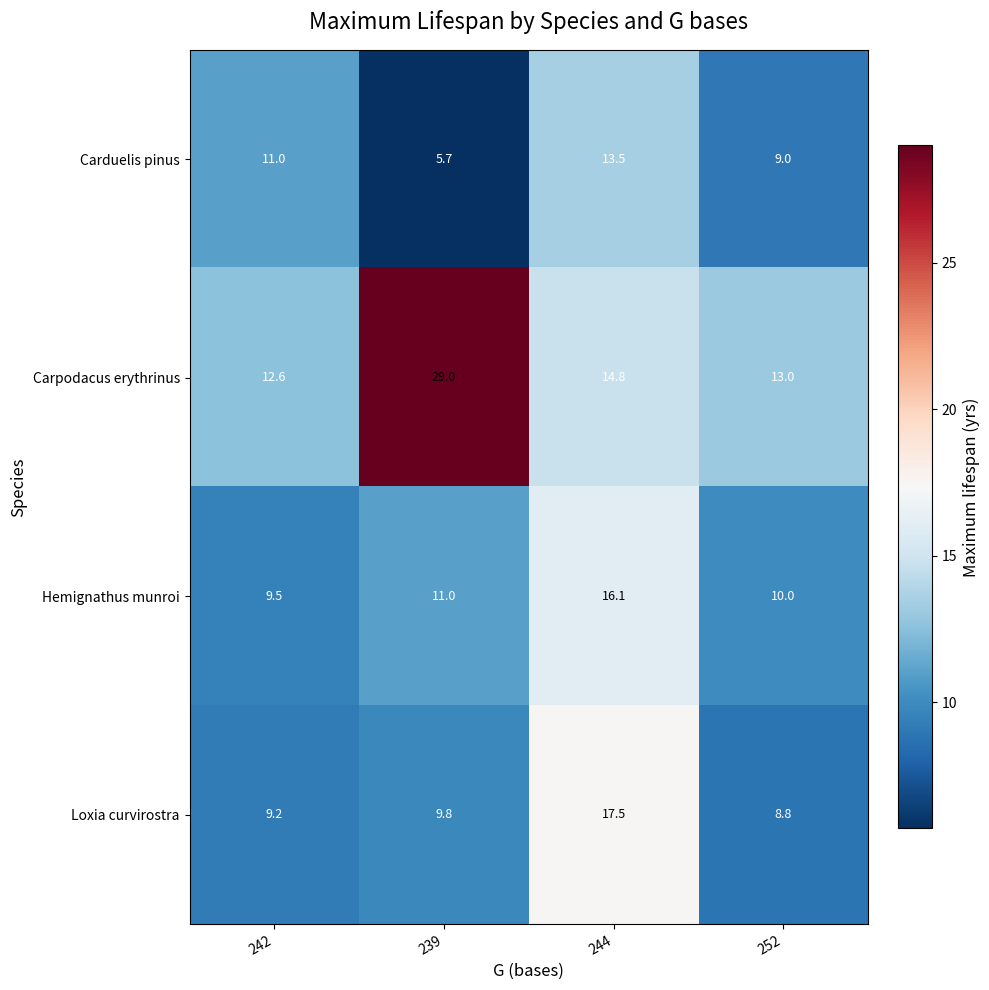

Which series has the widest spread of values?

Carpodacus erythrinus